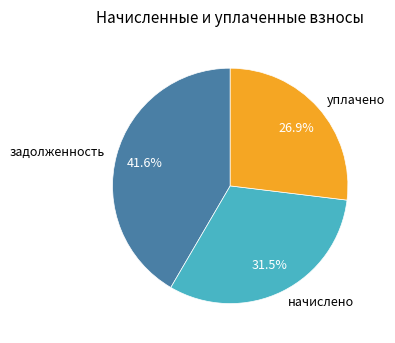

Rank the categories by value from highest to lowest.

задолженность, начислено, уплачено